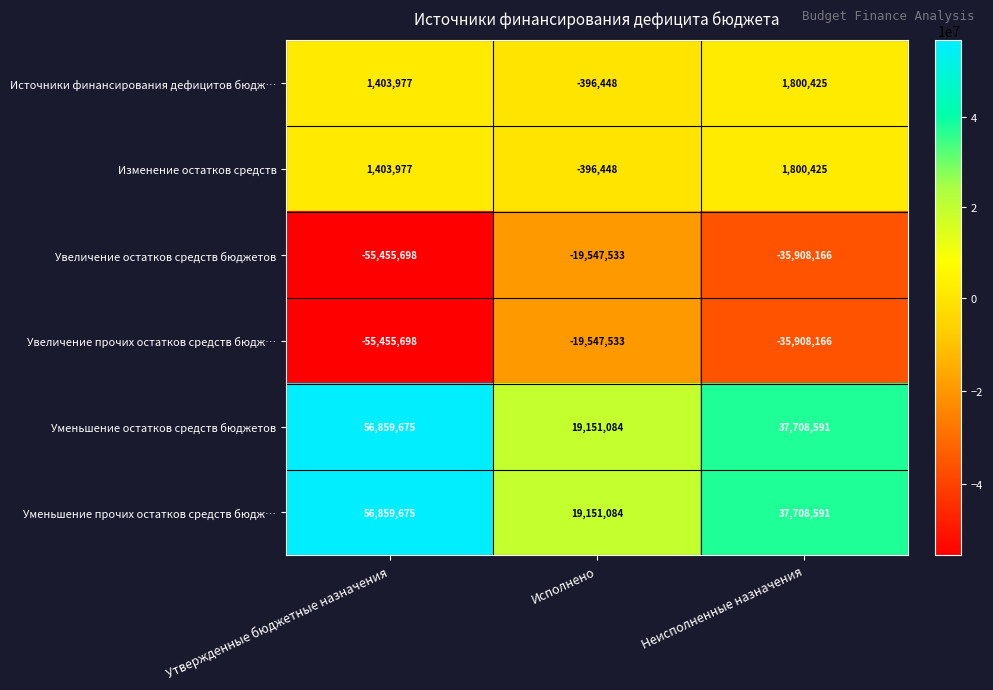

Count the number of data series in this chart.

6